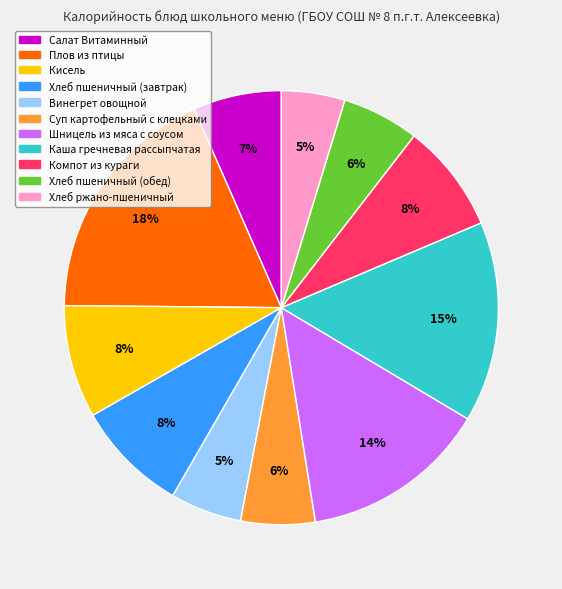

Do Салат Витаминный and Каша гречневая рассыпчатая together represent more than half of the pie?

No